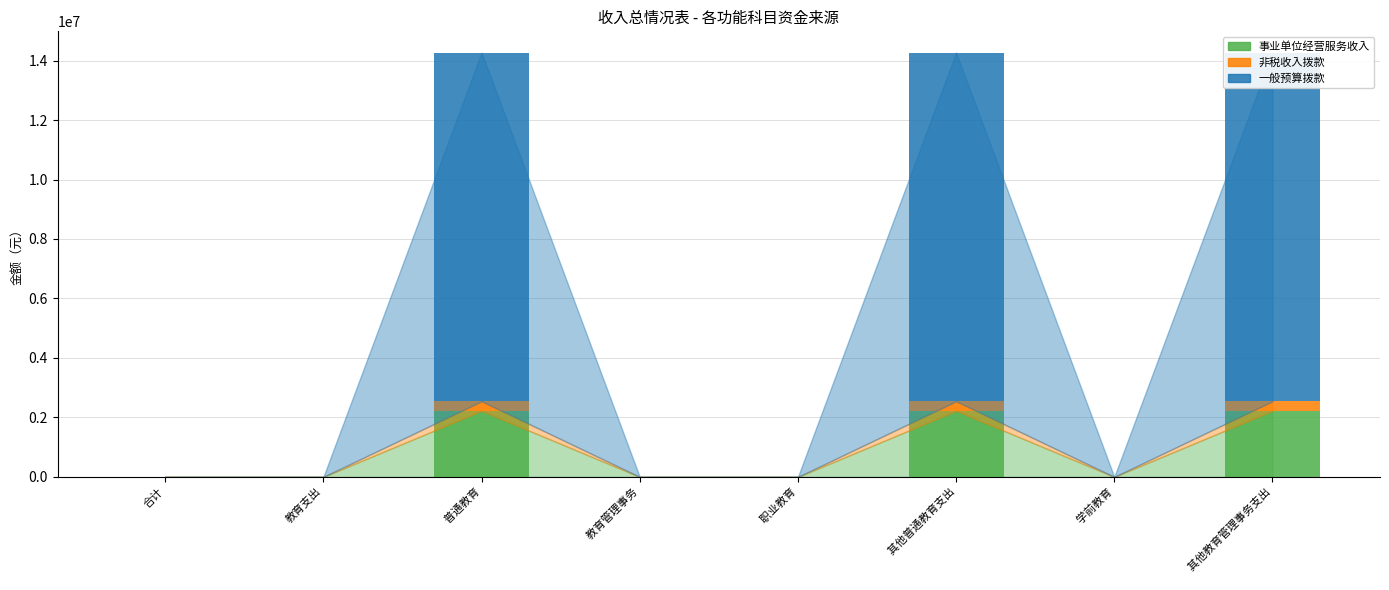

What is the difference between the highest and lowest values at     其他教育管理事务支出?

11405901